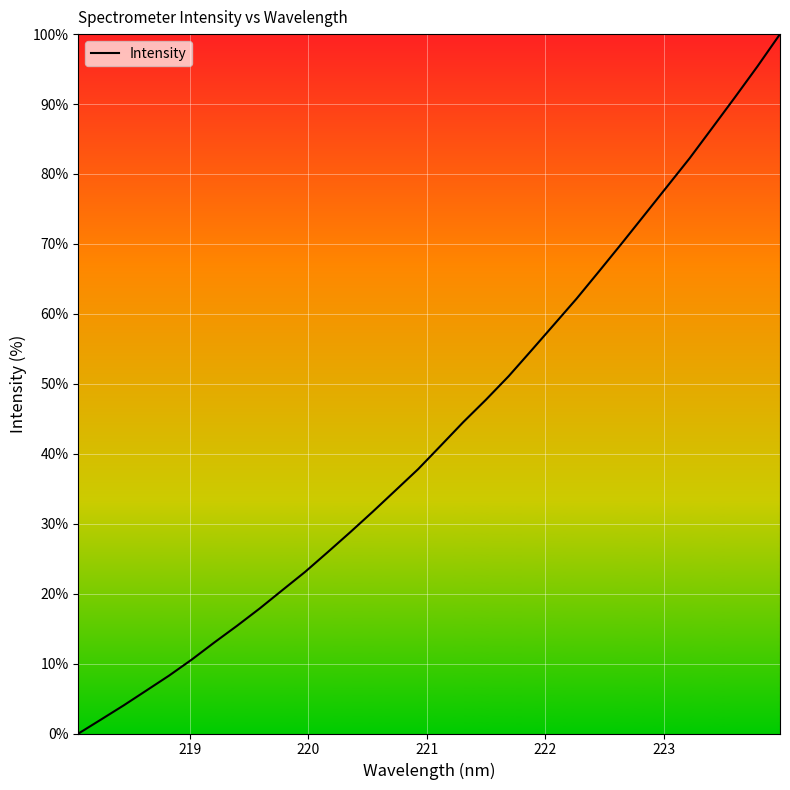

What is the difference between the maximum and minimum values?

100.0